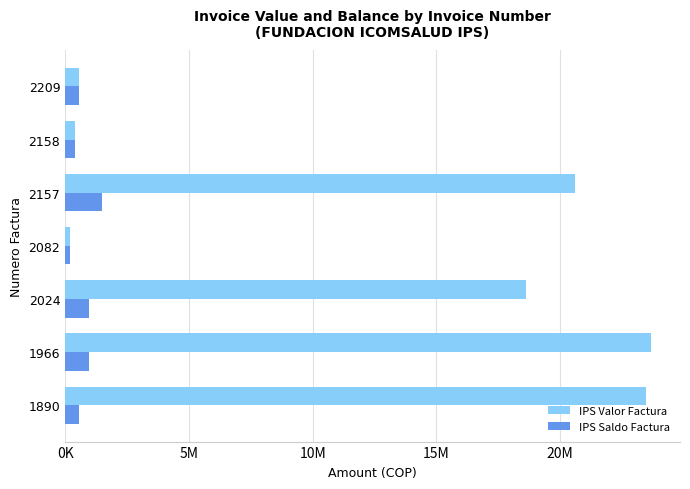

At how many categories does at least one series exceed 5963728?

4